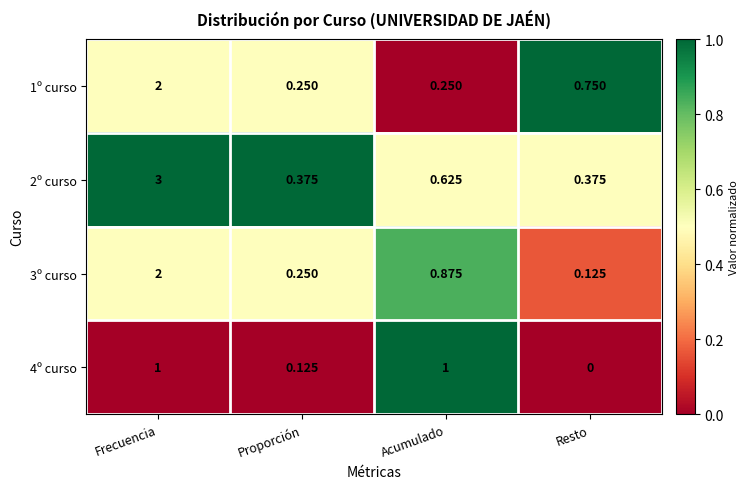

Where is 1º curso nearest to the value 1?

Resto